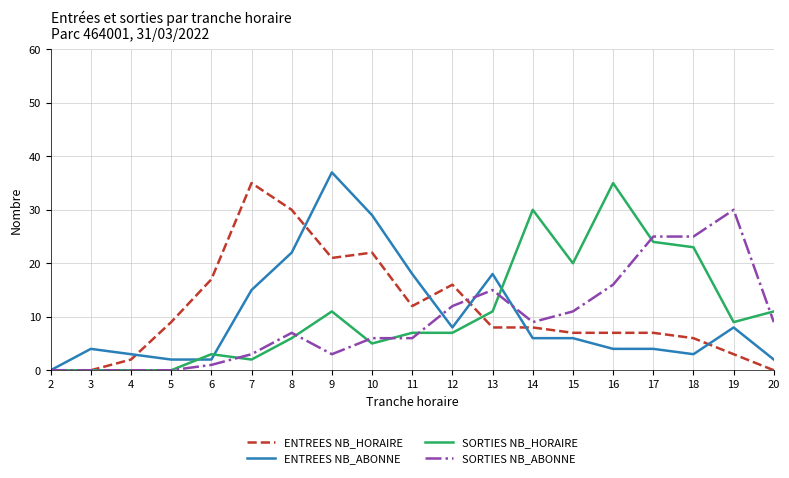

True or false: SORTIES NB_HORAIRE has a value of 5 at 10.

True